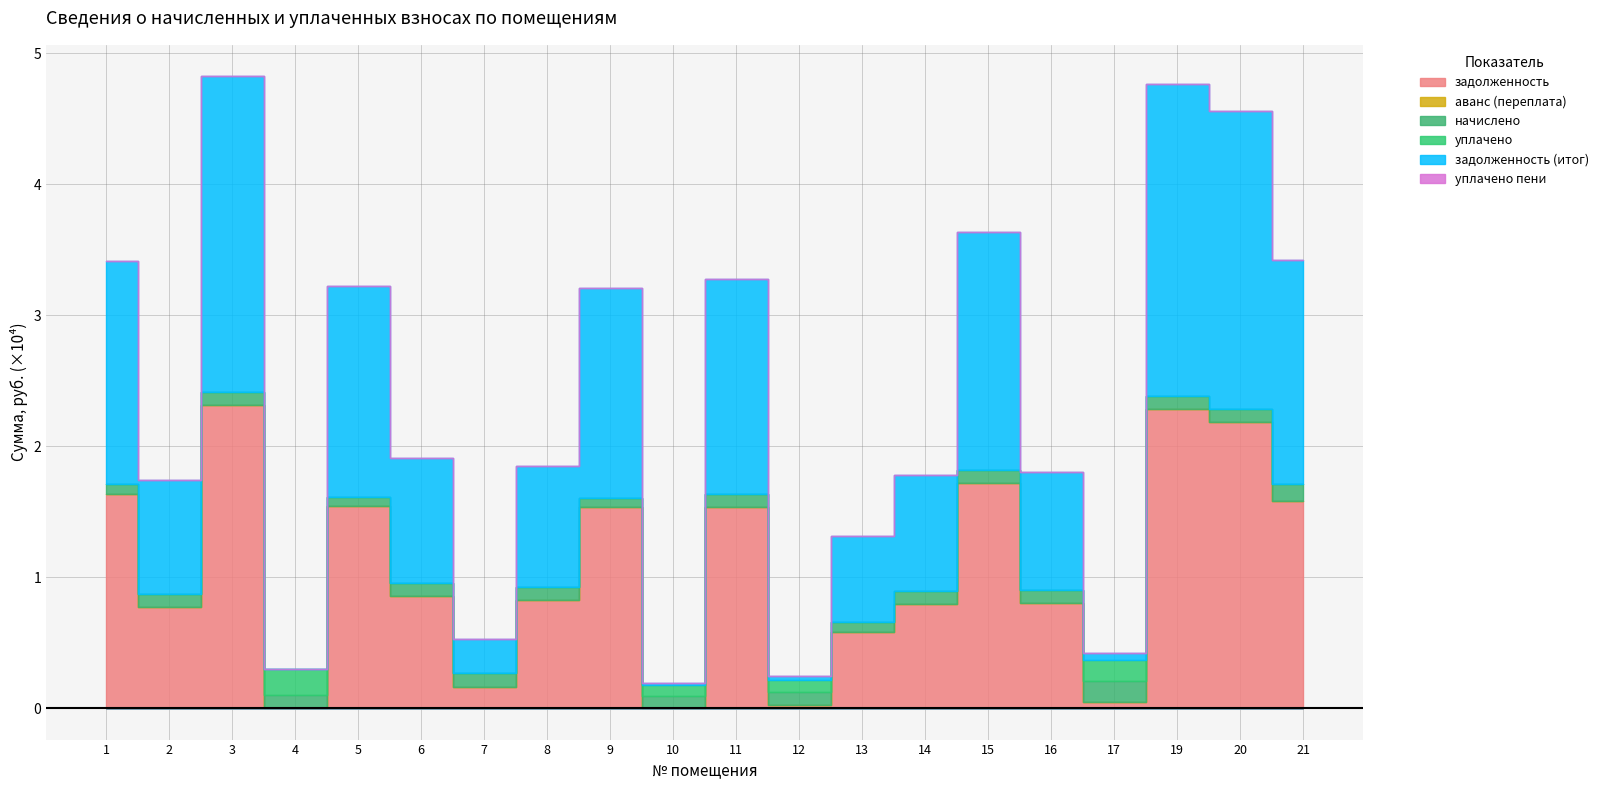

What are all the series names shown in the legend?

задолженность, аванс (переплата), начислено, уплачено, задолженность (итог), уплачено пени